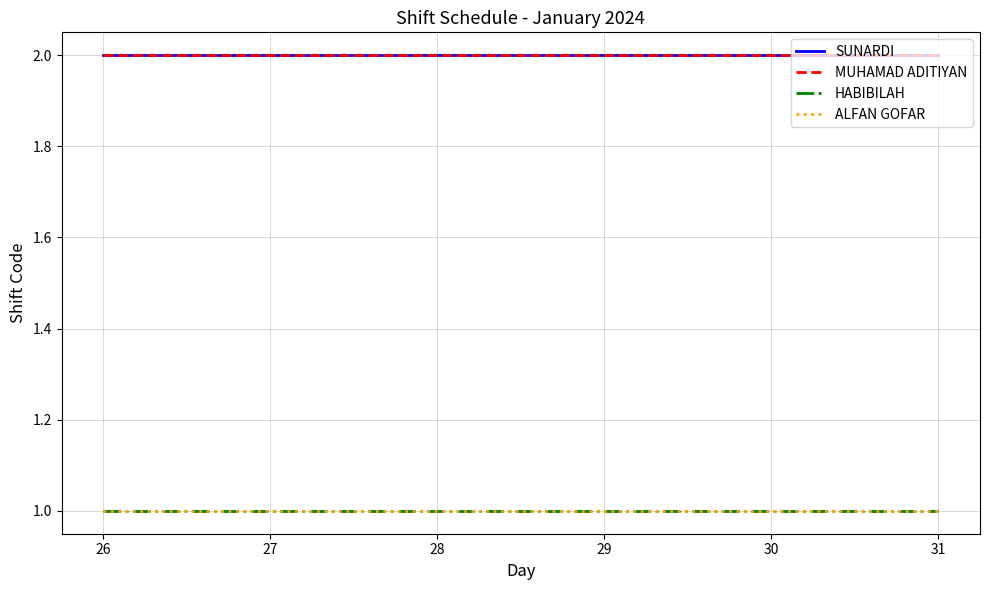

Which category has the highest value across all series?

26